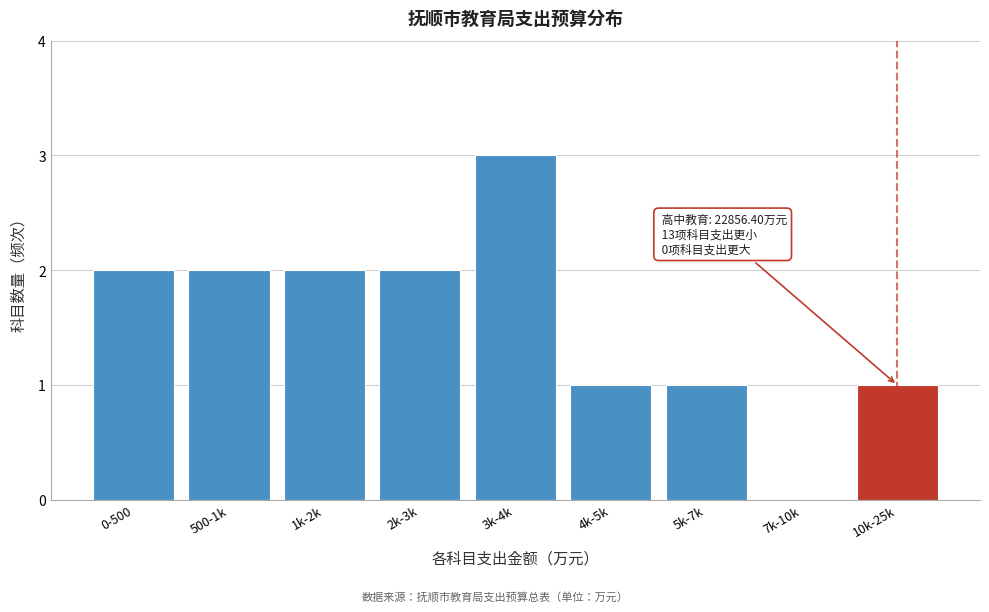

Reading left to right, extract all data points from this chart.

0-500=2	500-1k=2	1k-2k=2	2k-3k=2	3k-4k=3	4k-5k=1	5k-7k=1	7k-10k=0	10k-25k=1